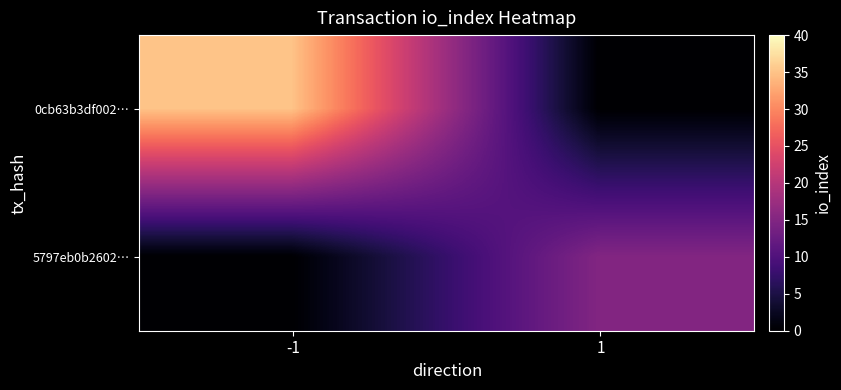

Reading left to right, extract all data points from this chart.

0cb63b3df002…: -1=35	1=0
5797eb0b2602…: -1=0	1=15